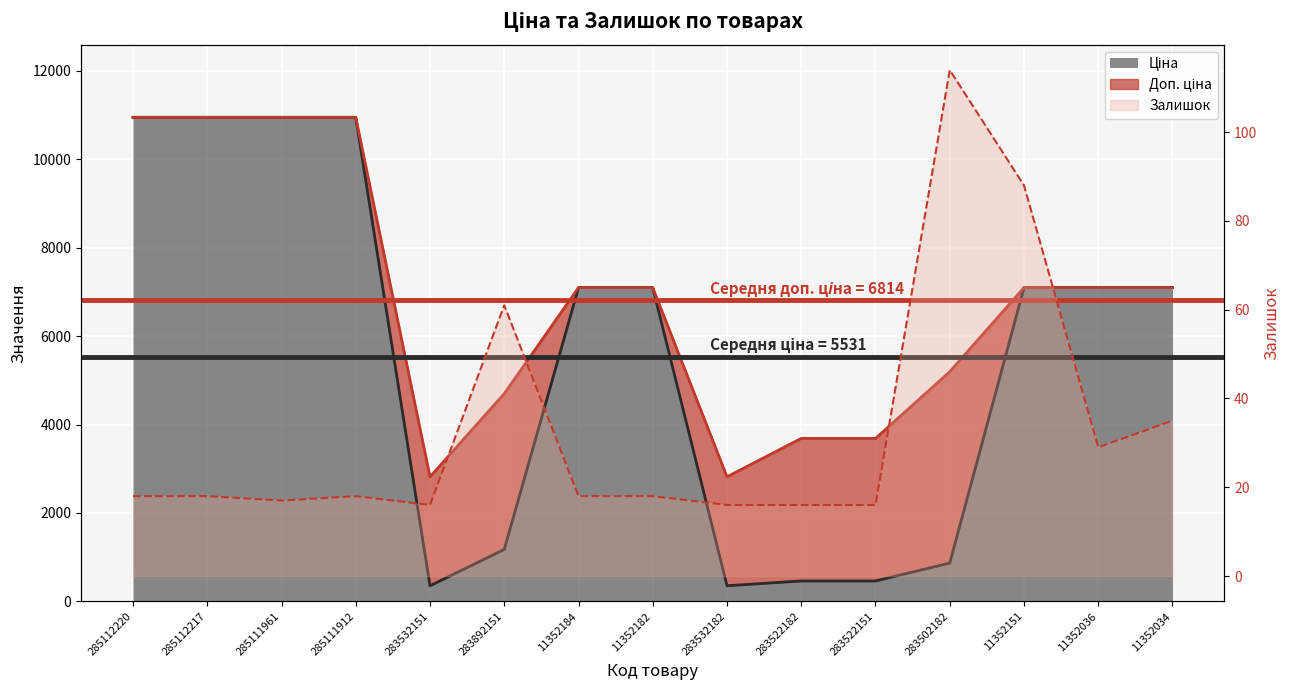

True or false: Доп. ціна has a value of 7098.8 at 11352151.

True